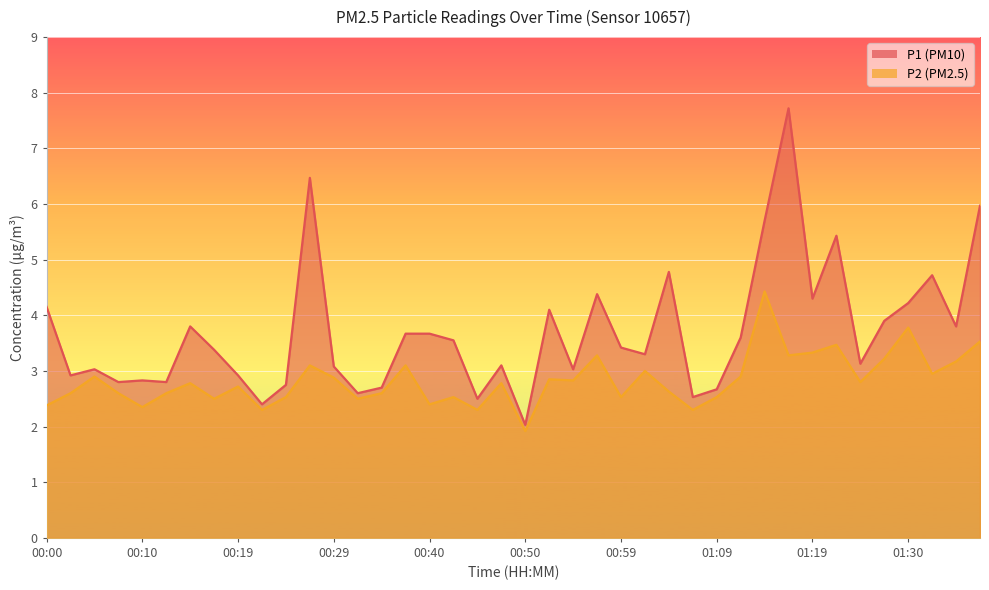

True or false: P1 and P2 cross at least once.

False